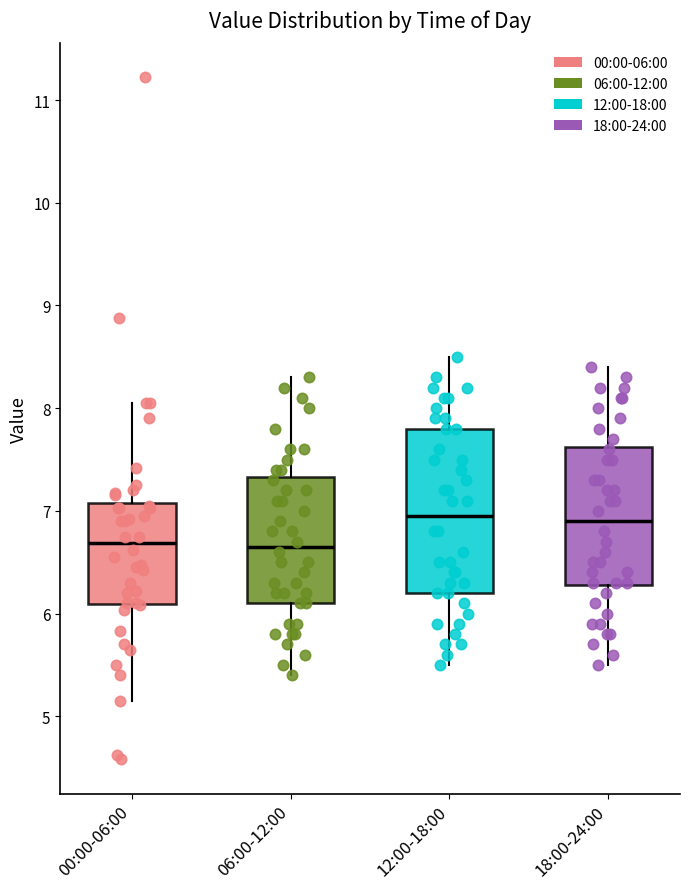

Reading left to right, read every box against the y-axis: the position of its median line, the range the box covers, and the ends of its whiskers. The values are not printed on the chart, so give them approximately, as read against the axis.

00:00-06:00: median 6.7, box 6.1 to 7.1, whiskers 5.2 to 8.1
06:00-12:00: median 6.7, box 6.1 to 7.3, whiskers 5.4 to 8.3
12:00-18:00: median 7.0, box 6.2 to 7.8, whiskers 5.5 to 8.5
18:00-24:00: median 6.9, box 6.3 to 7.6, whiskers 5.5 to 8.4